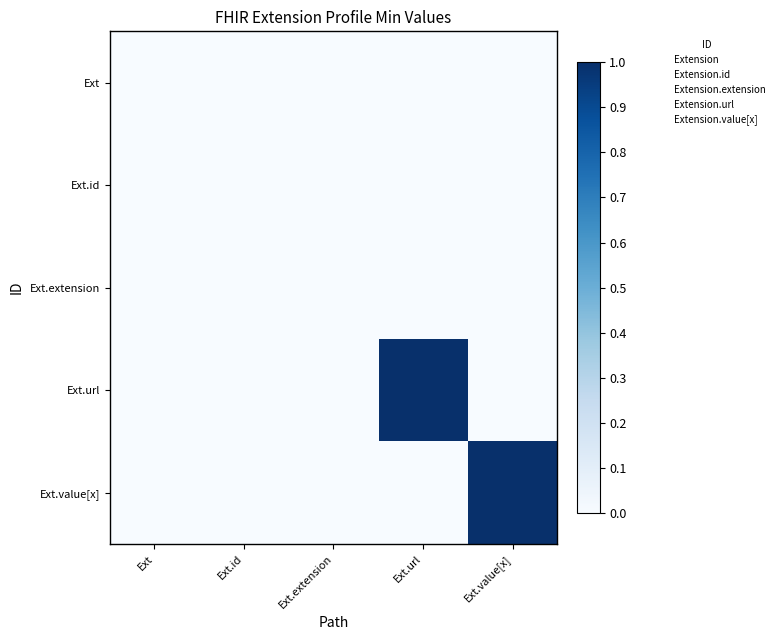

The value of Ext.value[x] at Ext.extension is -1. True or false?

False